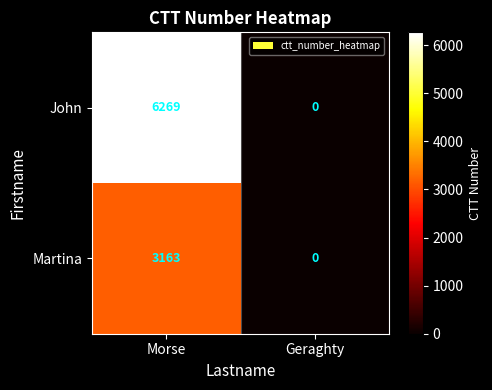

The value of Martina at Geraghty is 0. True or false?

True